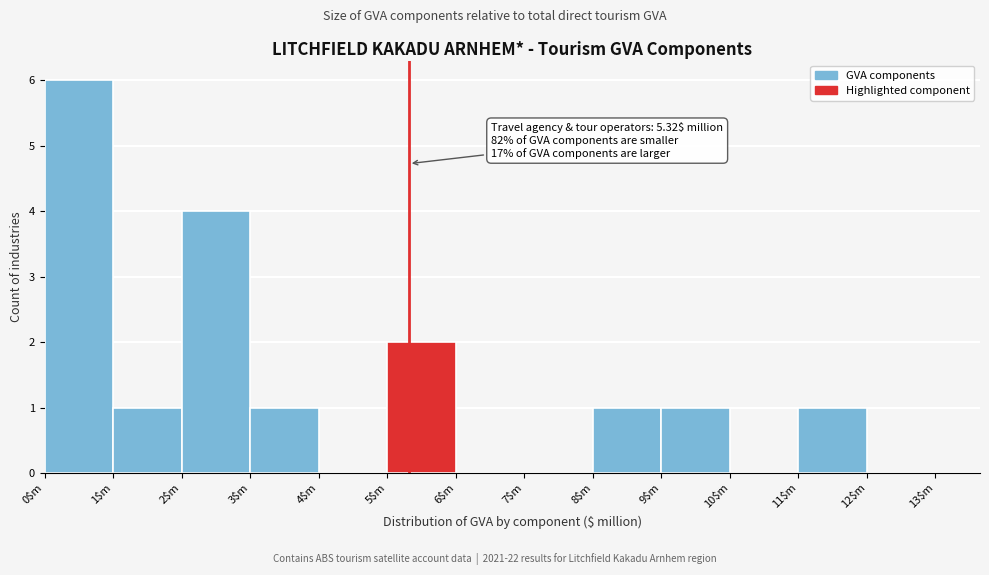

Over which range of the x-axis is the bar tallest?

0 to 1